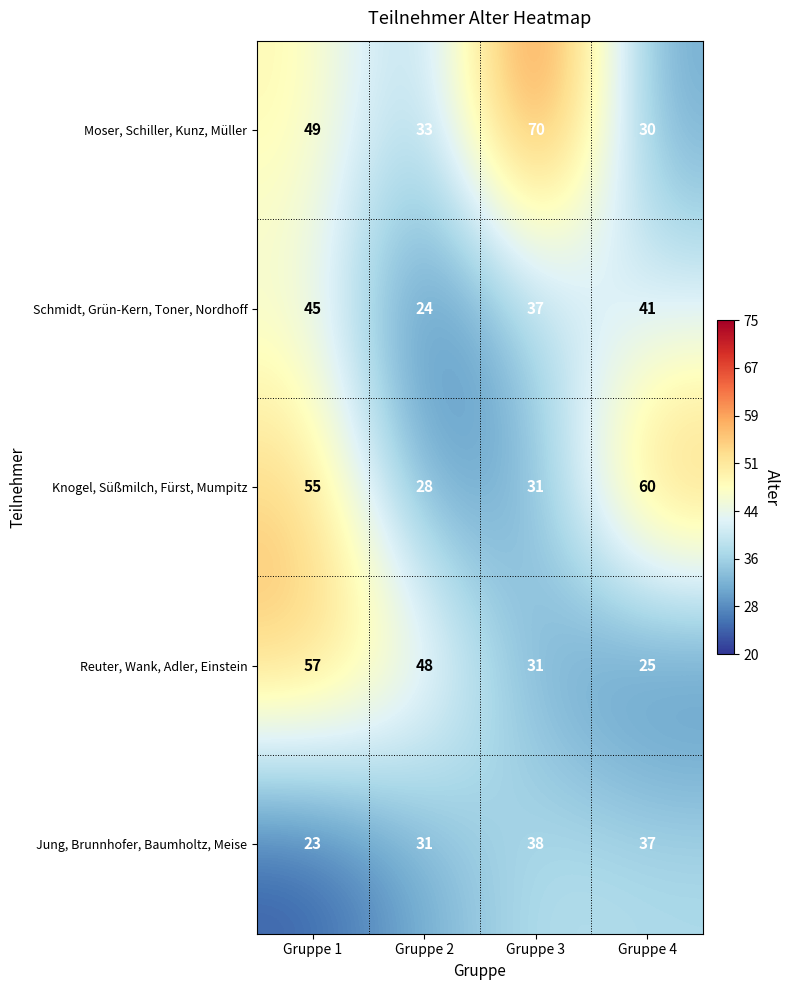

At how many categories does at least one series exceed 64?

1